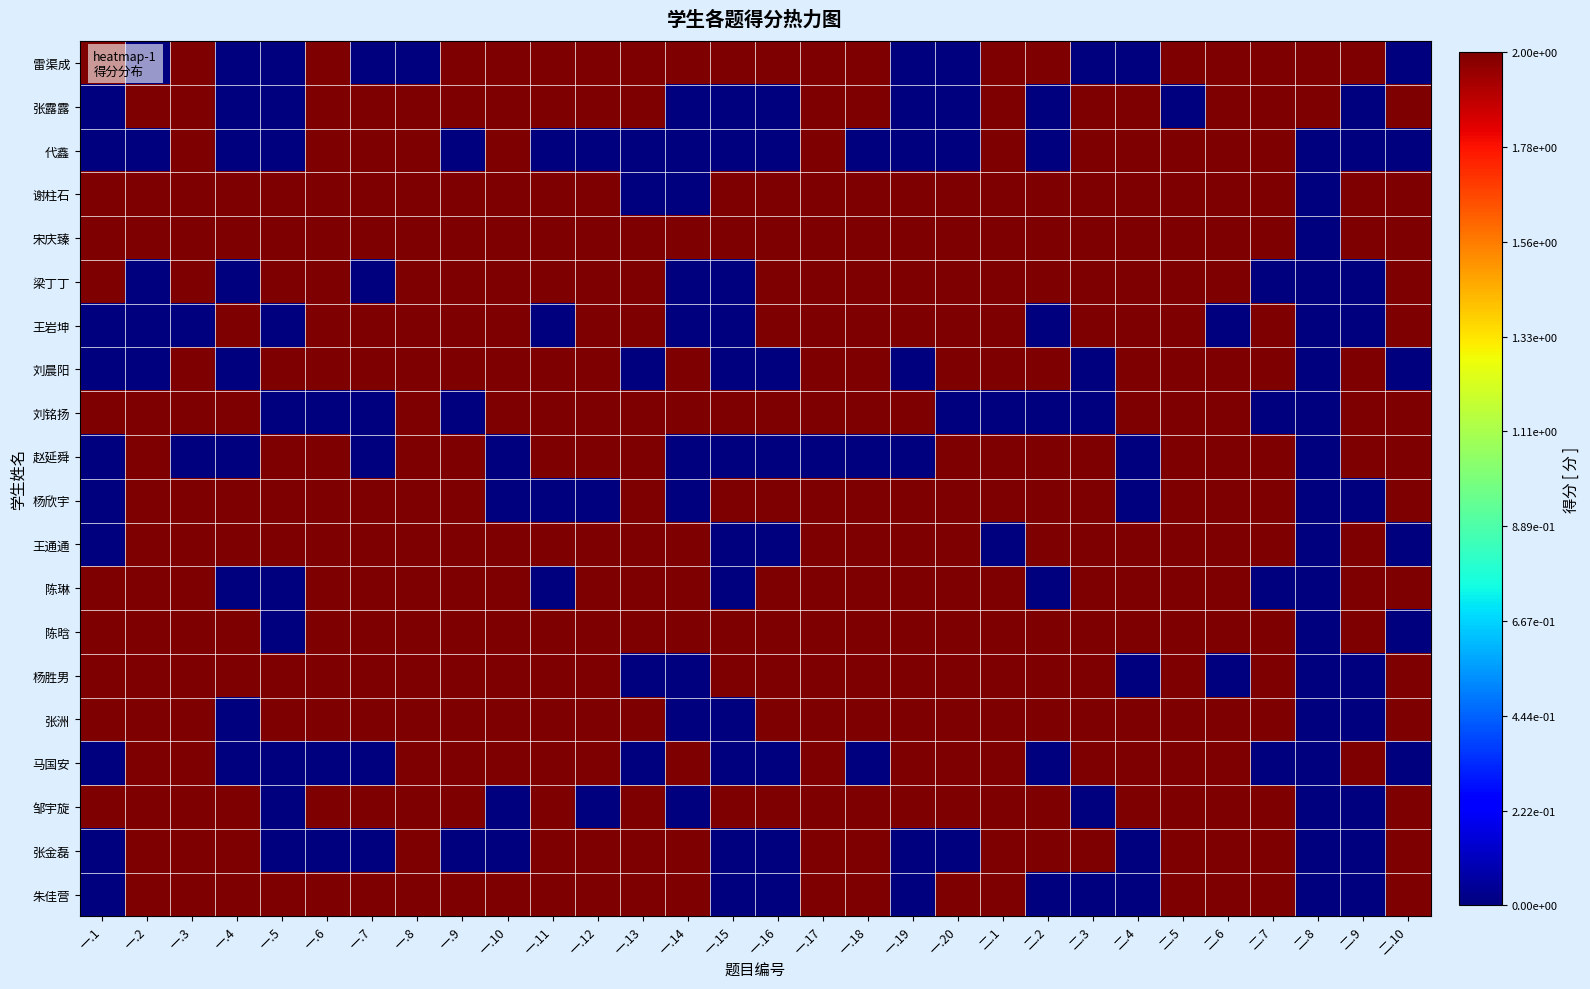

What is the difference between the highest and lowest values at 一.17?

2